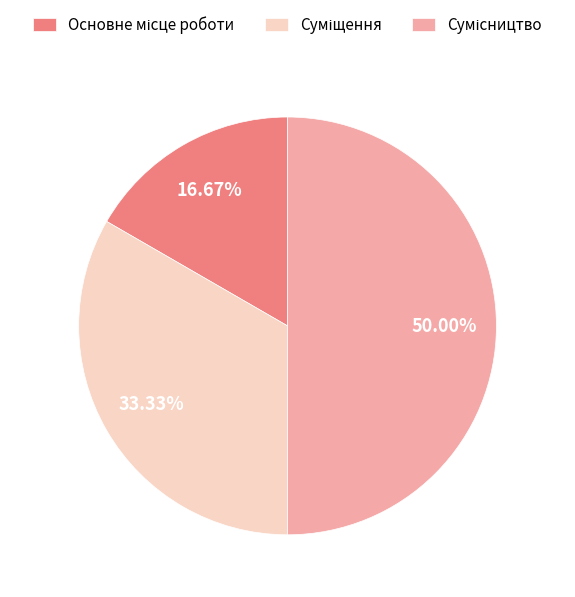

What portion of the pie excludes Основне місце роботи?

83.3%